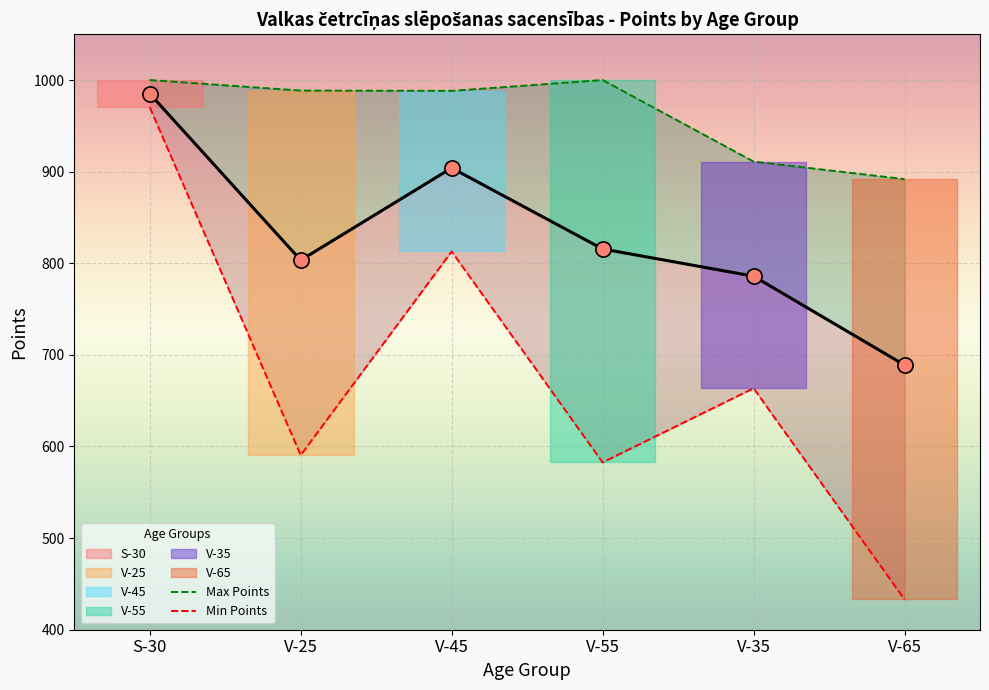

At how many categories does at least one series exceed 450?

6